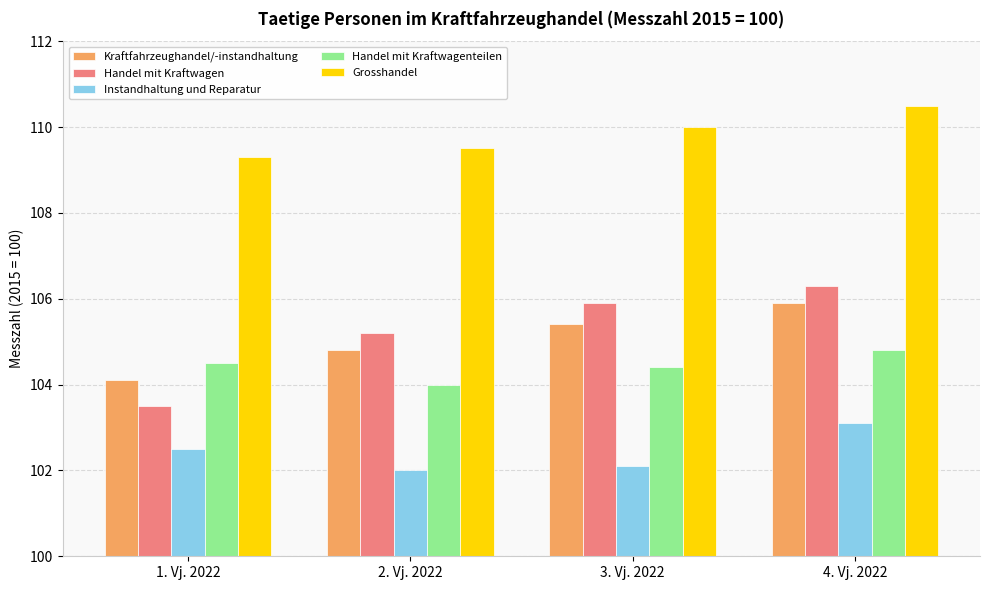

What is the total value across all series at 4. Vj. 2022?

530.6